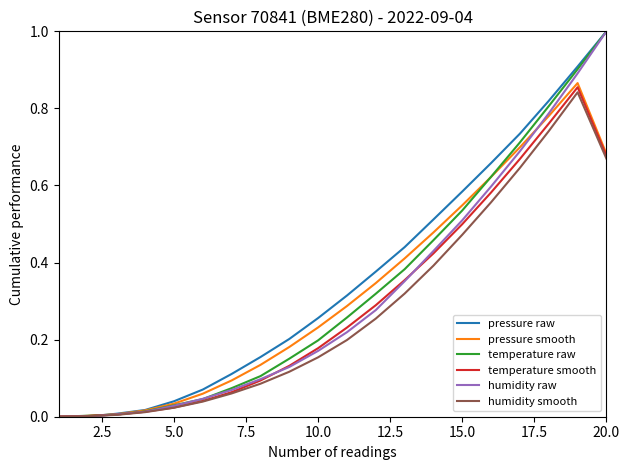

What is the maximum value shown in the chart?

1.0